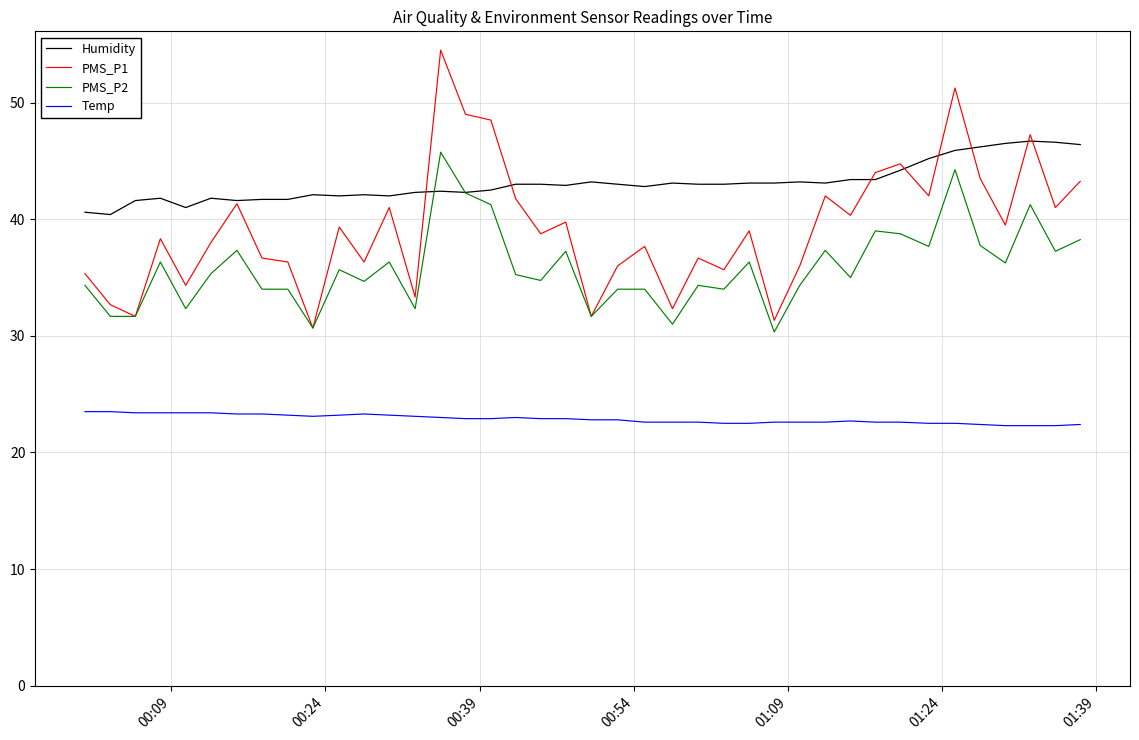

At how many categories does at least one series exceed 48?

4